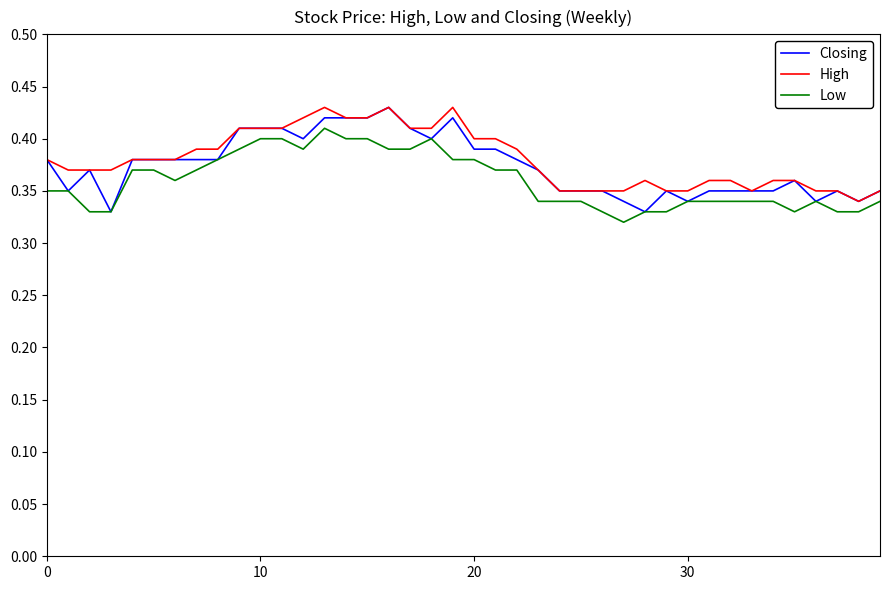

Which series has the largest range (max minus min)?

Closing